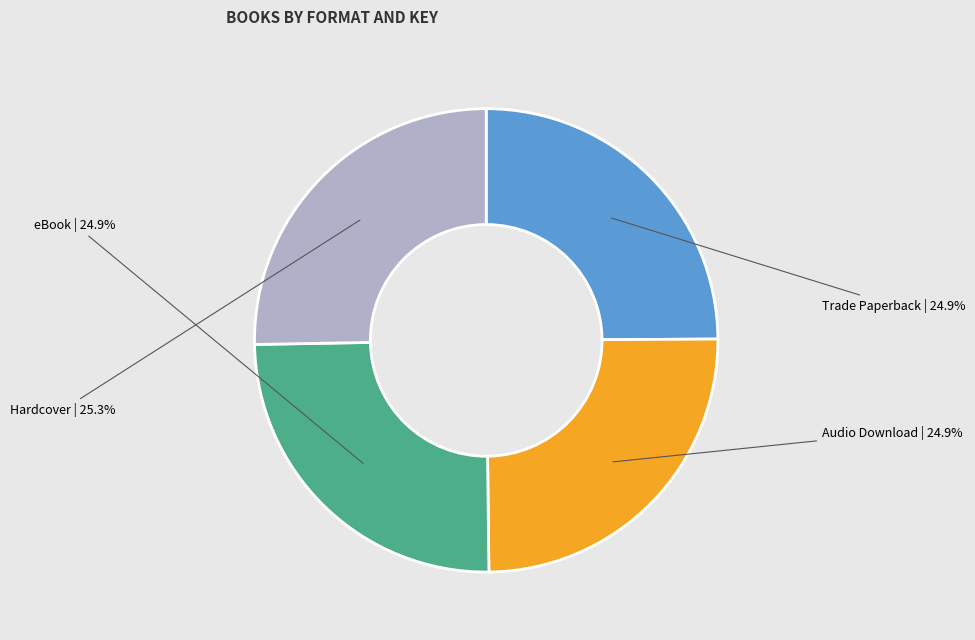

How much of the chart is everything except Audio Download?

75.1%